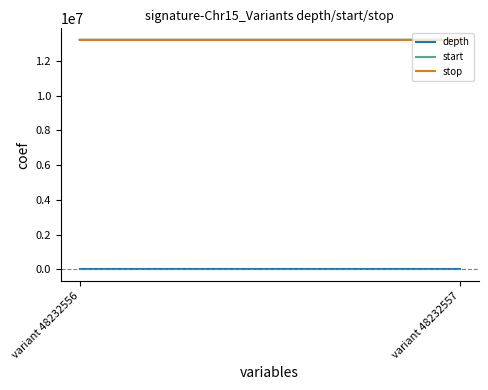

Reading left to right, extract all data points from this chart.

depth: 14	18
start: 13212170	13212229
stop: 13212171	13212230